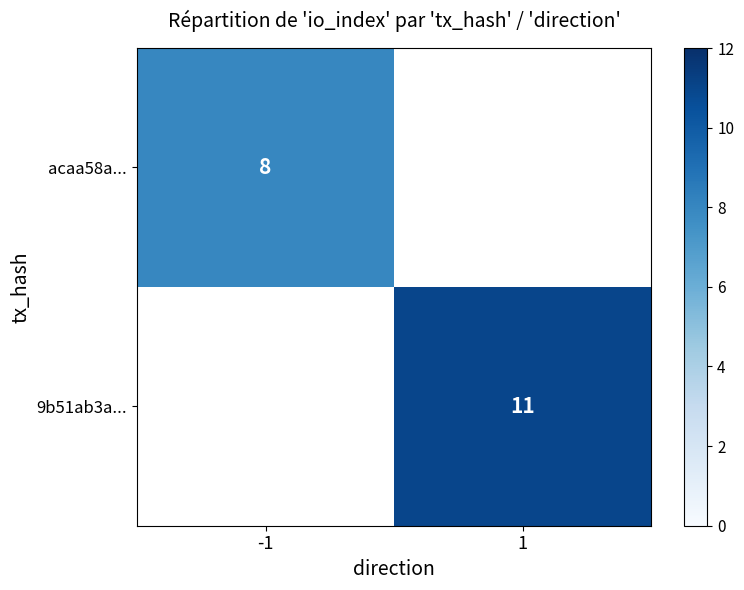

True or false: 9b51ab3a... has a value of 11 at 1.

True